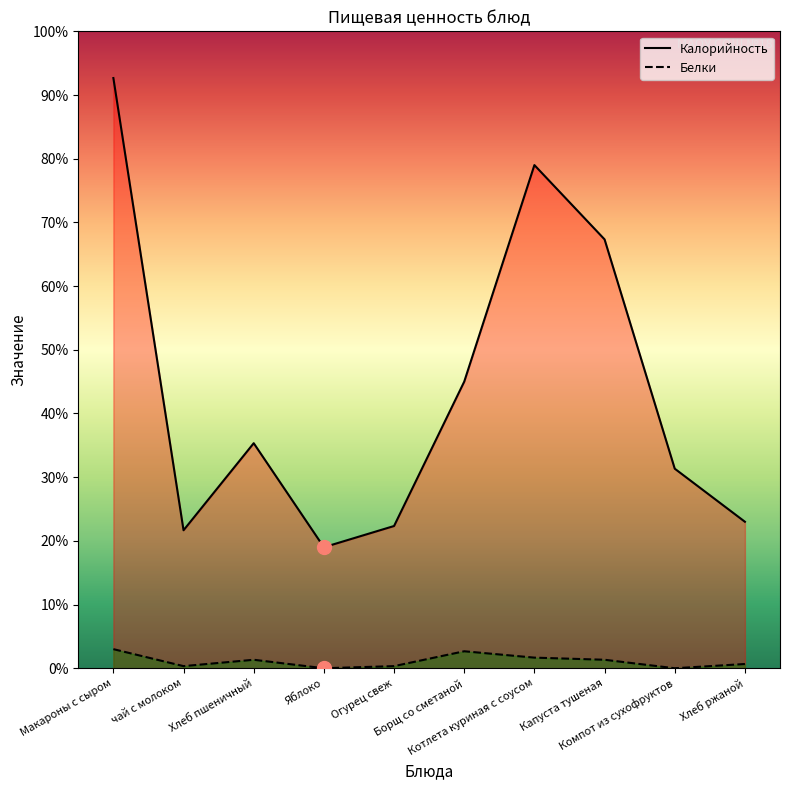

Is it true that Белки equals -3 at Компот из сухофруктов?

False